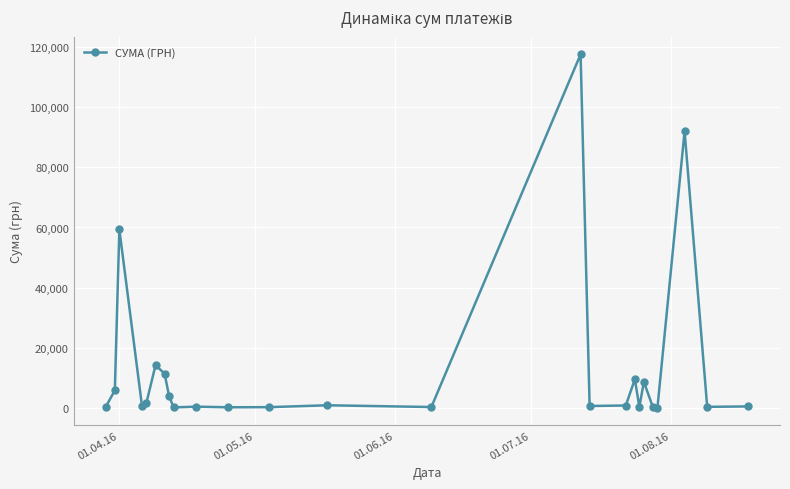

What is the greatest value displayed?

117568.8